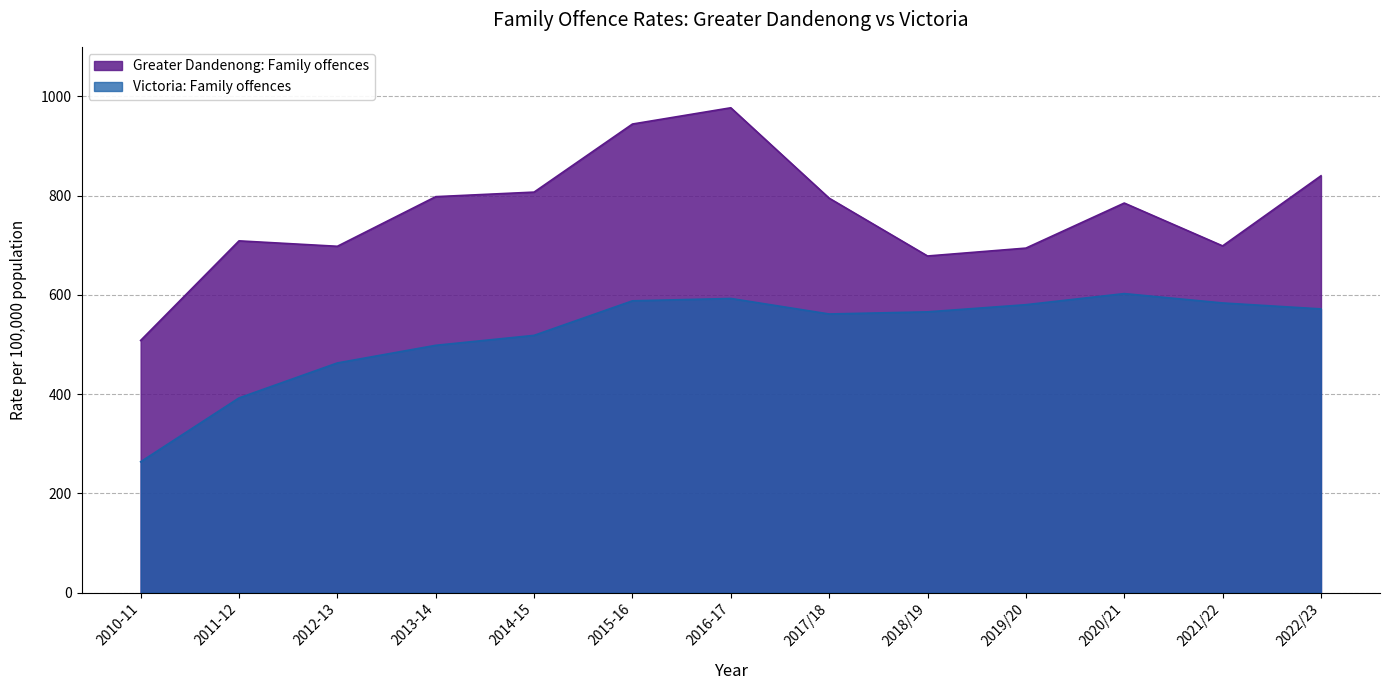

At 2012-13, list the series in order from largest to smallest.

Greater Dandenong: Family offences, Victoria: Family offences